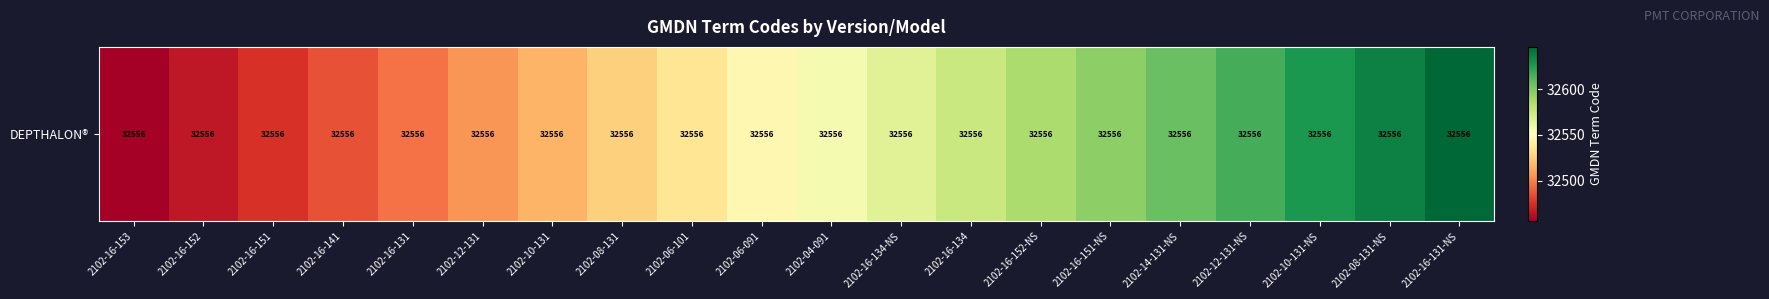

Which category has the lowest value across all series?

2102-16-153